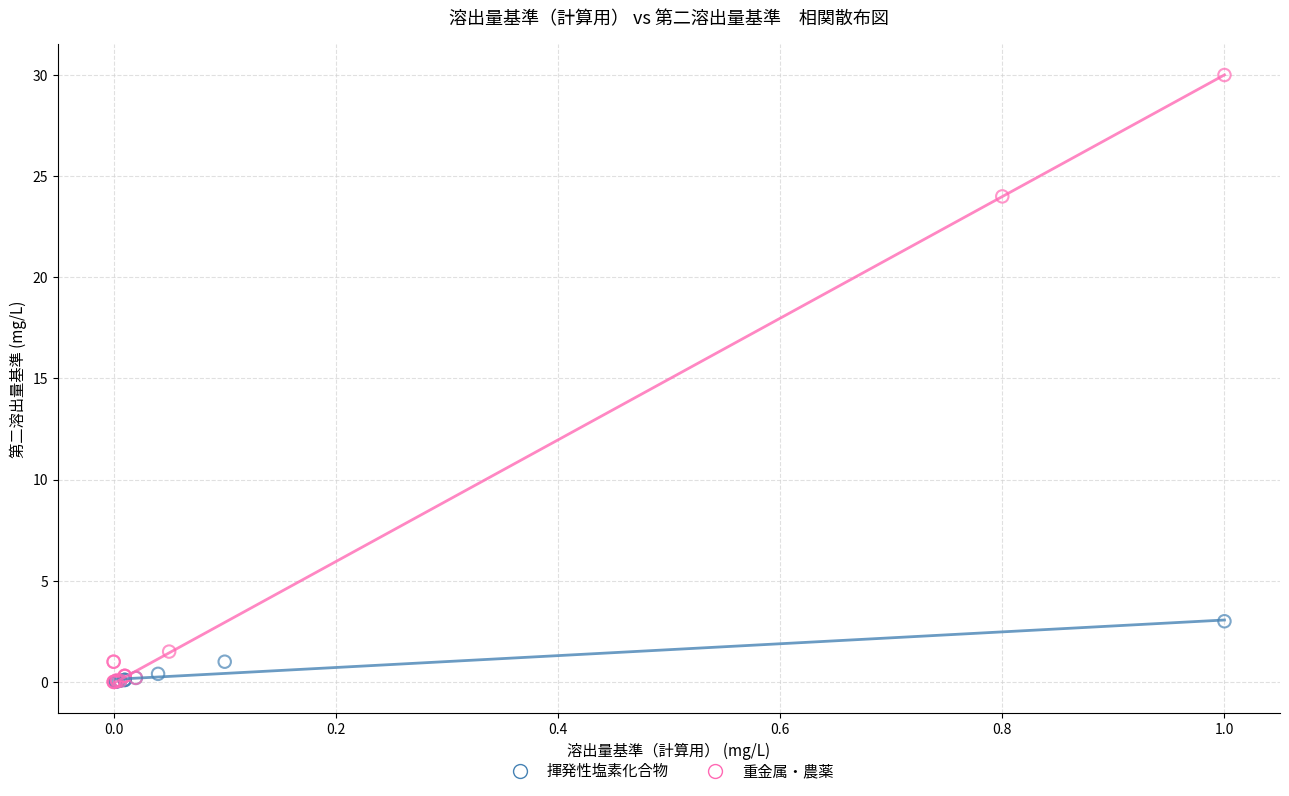

Which series has the largest Y range (max minus min)?

重金属・農薬